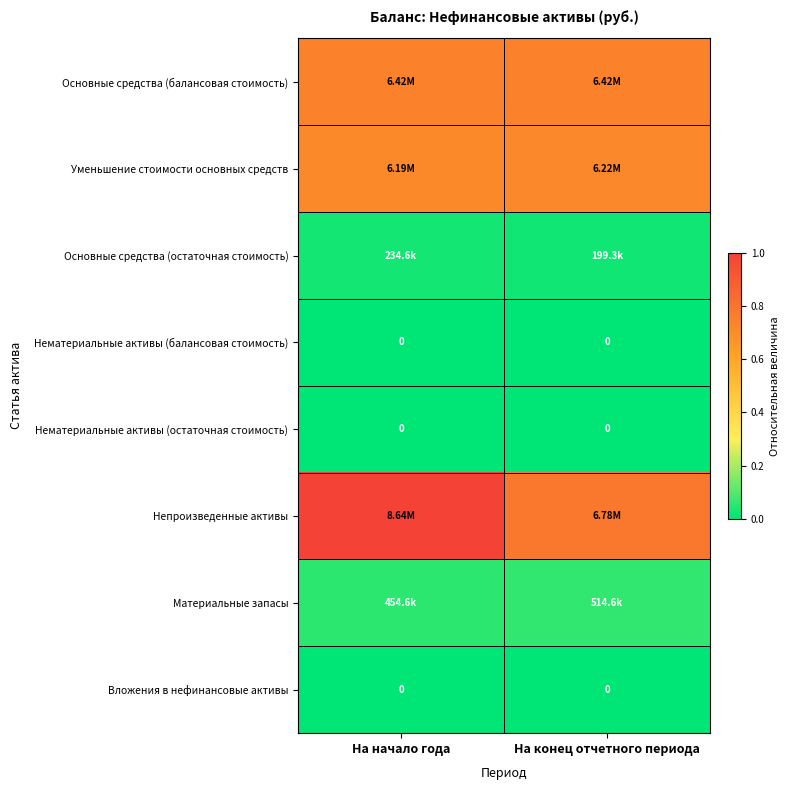

Count the number of categories in the chart.

2